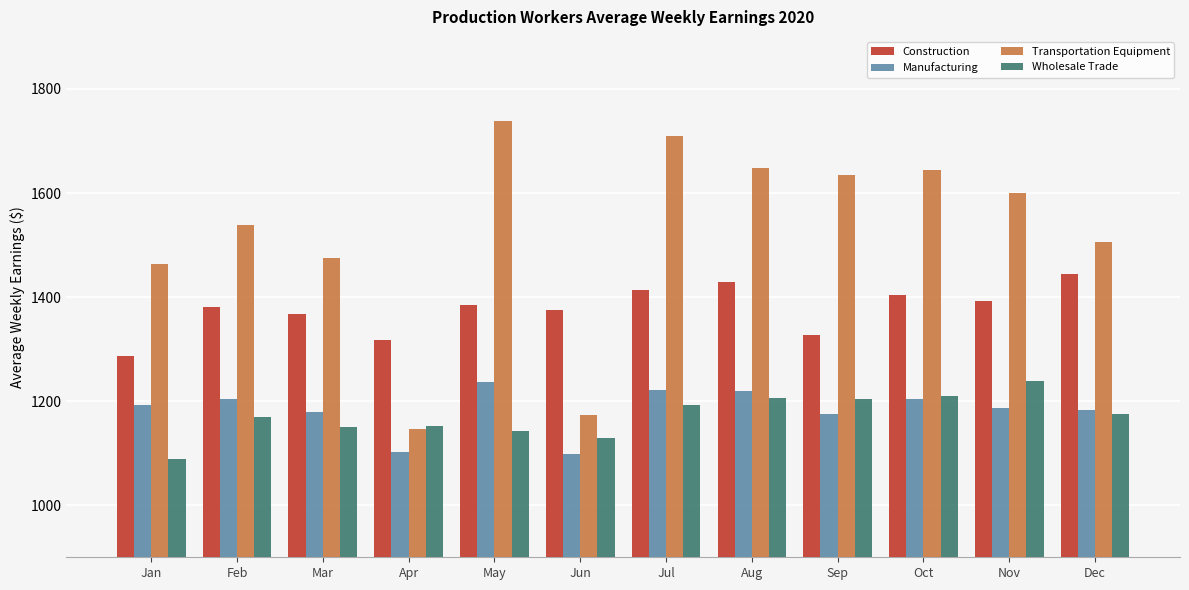

Are the bars grouped side by side (vs. stacked)?

Yes